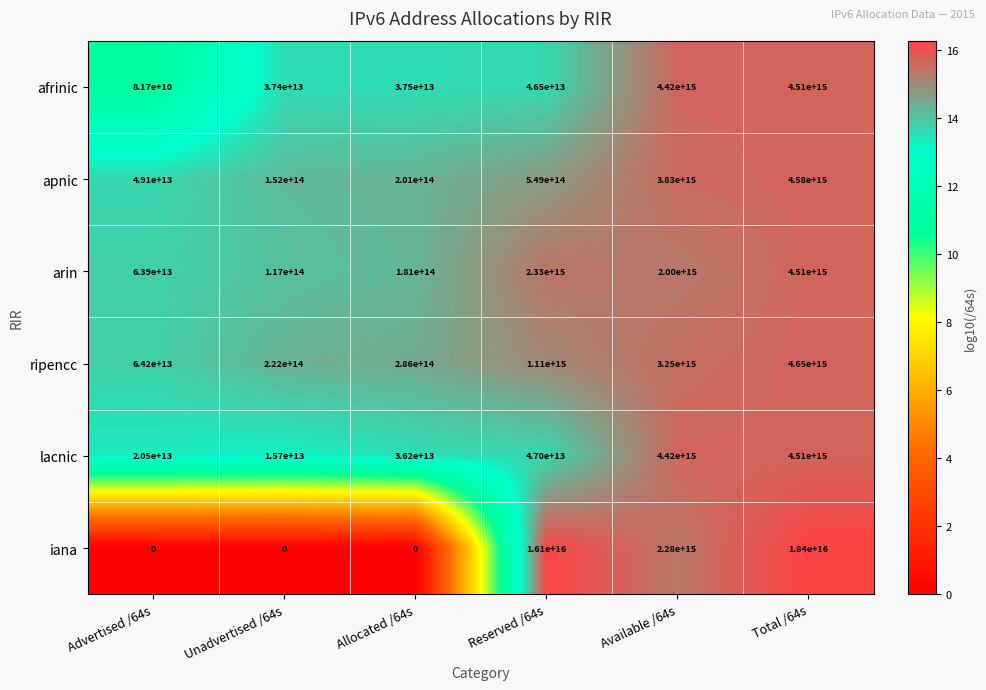

Between Advertised /64s and Total /64s, which series saw the biggest shift?

iana